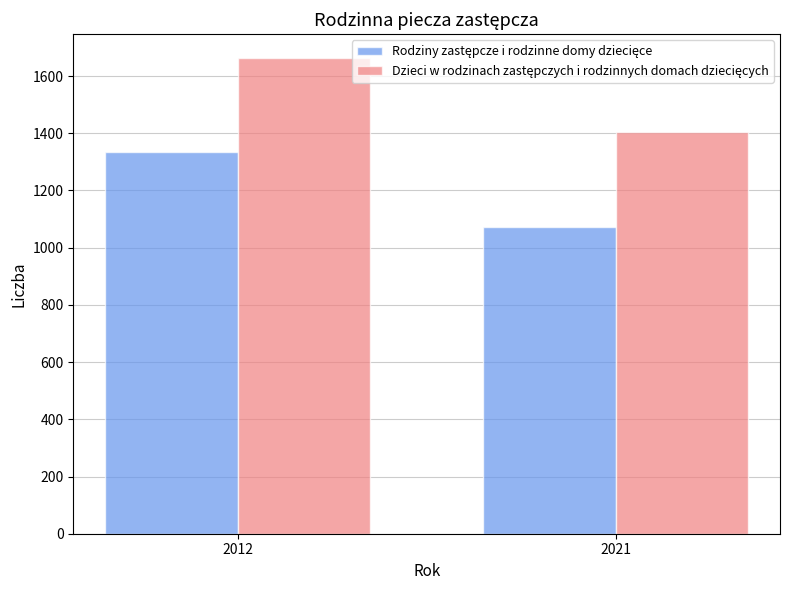

What is the total value across all series at 2012?

2997